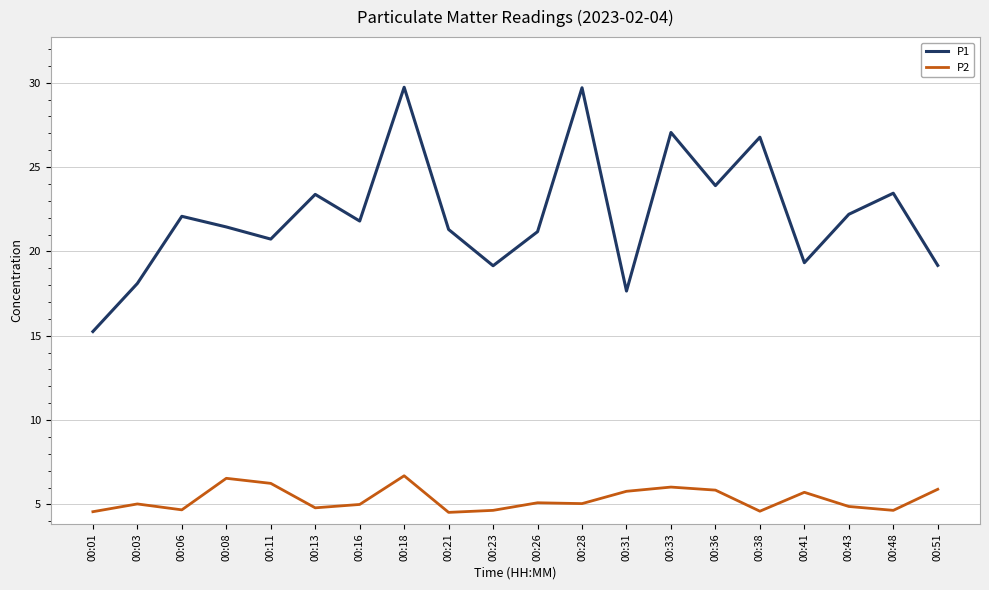

List the series in order of their peak value, lowest first.

P2, P1